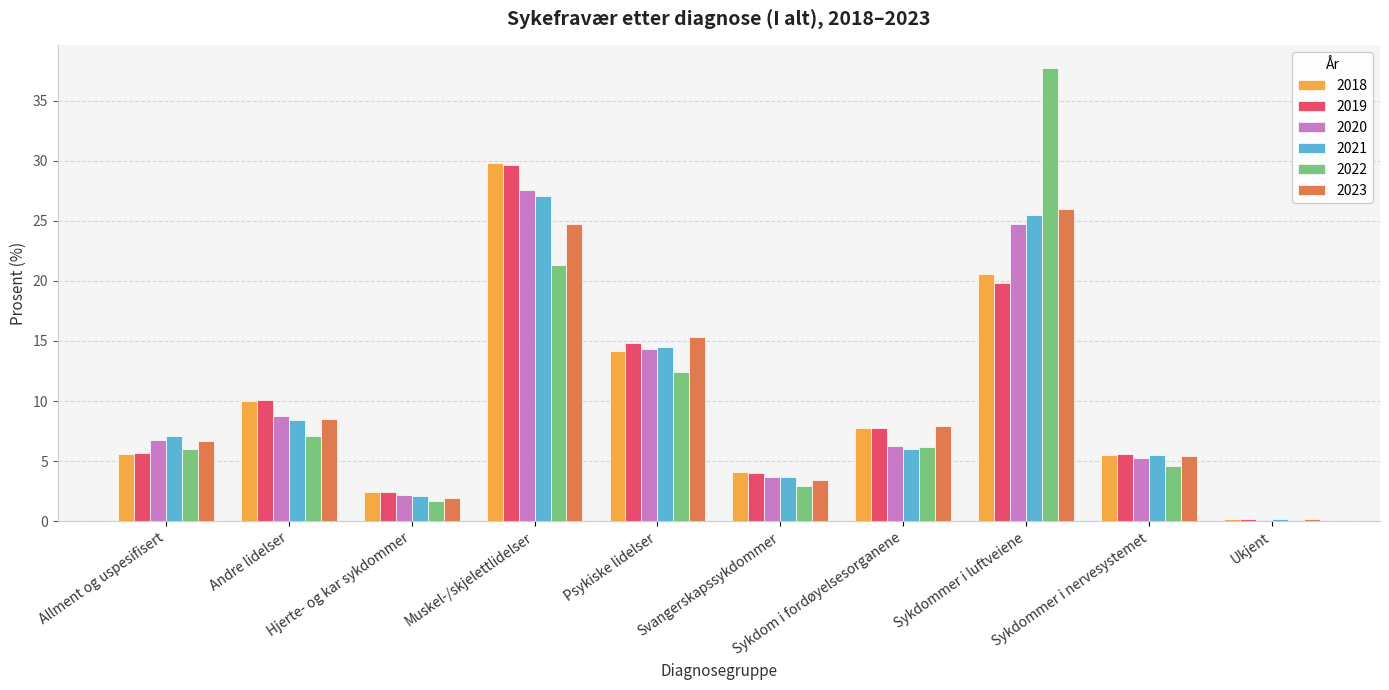

The 2023 series shows 0.7 at Hjerte- og kar sykdommer. True or false?

False